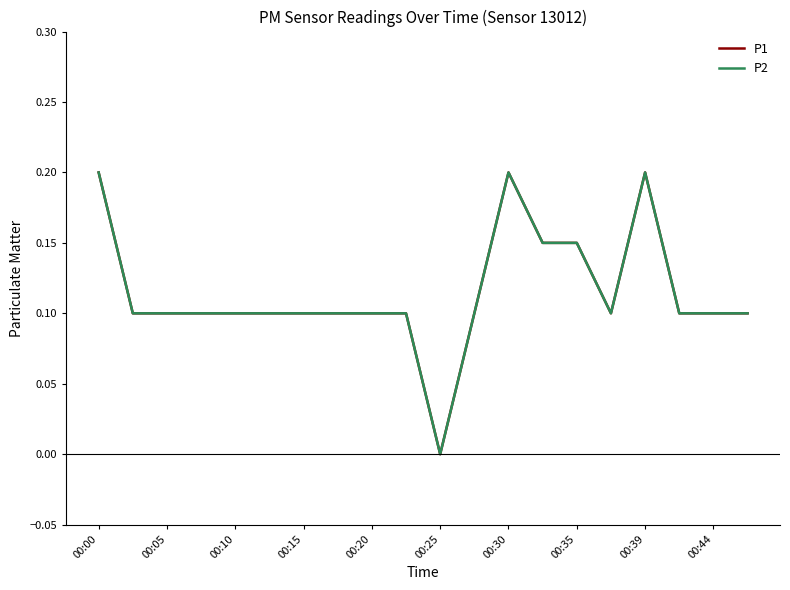

Which series has the largest total across all categories?

P1